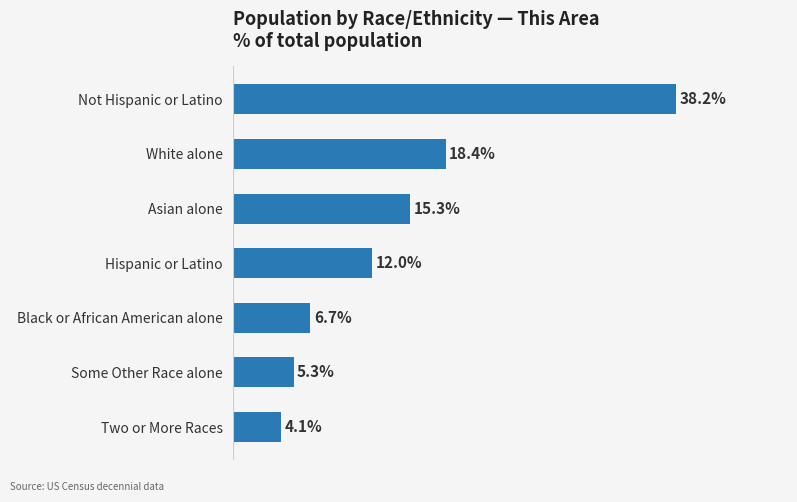

At which label is the value closest to 21?

White alone